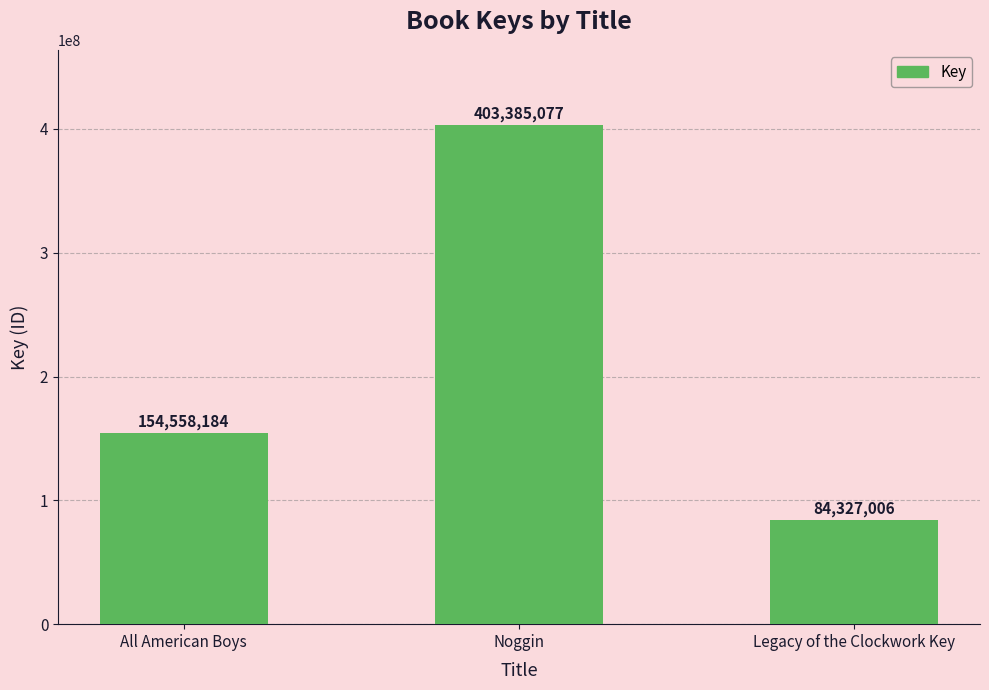

What is the approximate value at All American Boys, to the nearest 50?

154558200